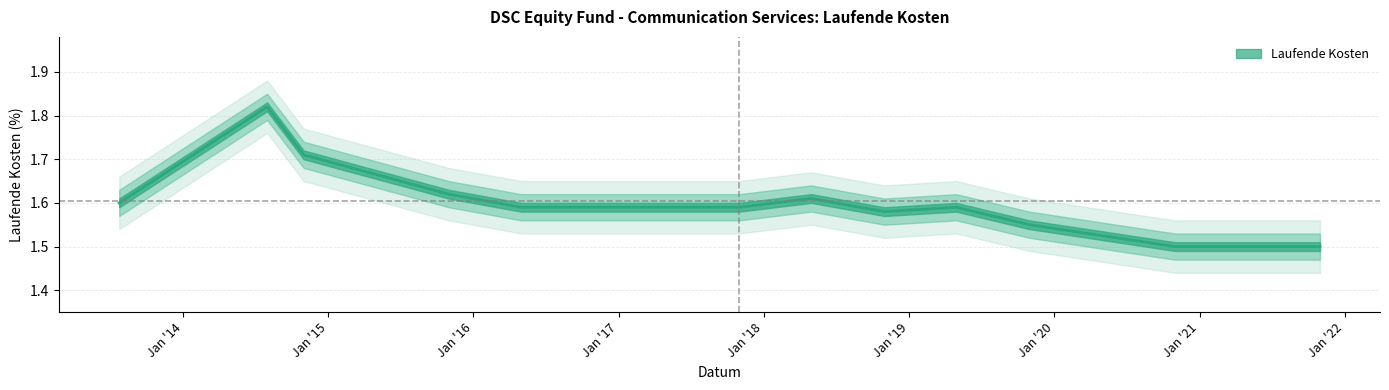

Rank the categories by value from lowest to highest.

2020-10-31, 2021-10-31, 2019-10-31, 2018-10-31, 2016-04-30, 2016-10-31, 2017-10-31, 2019-04-30, 2013-07-24, 2018-04-30, 2015-10-31, 2014-10-31, 2014-07-31